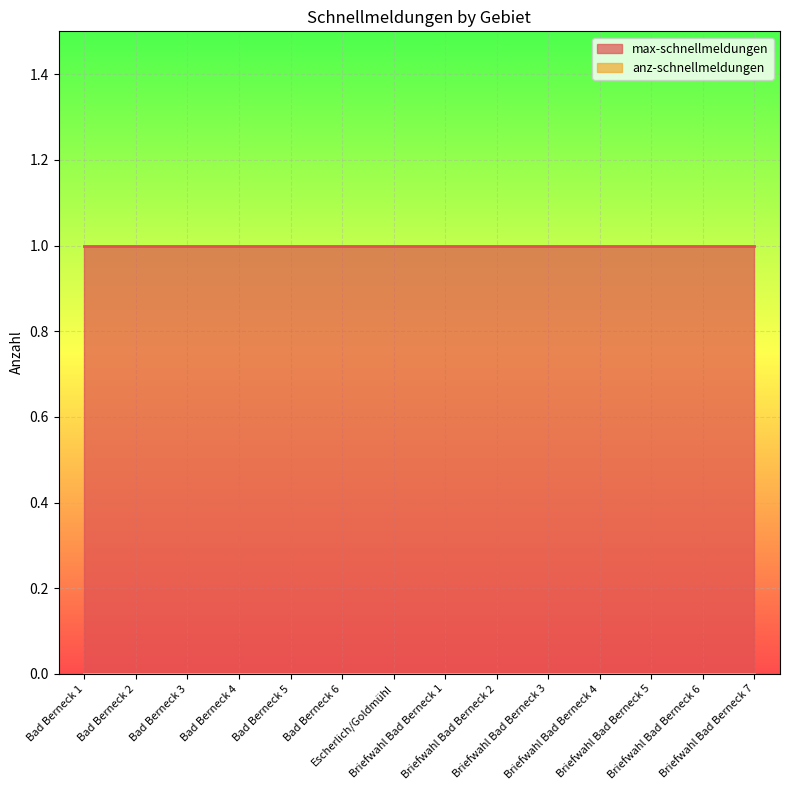

Which label corresponds to the largest value in the chart?

Bad Berneck 1